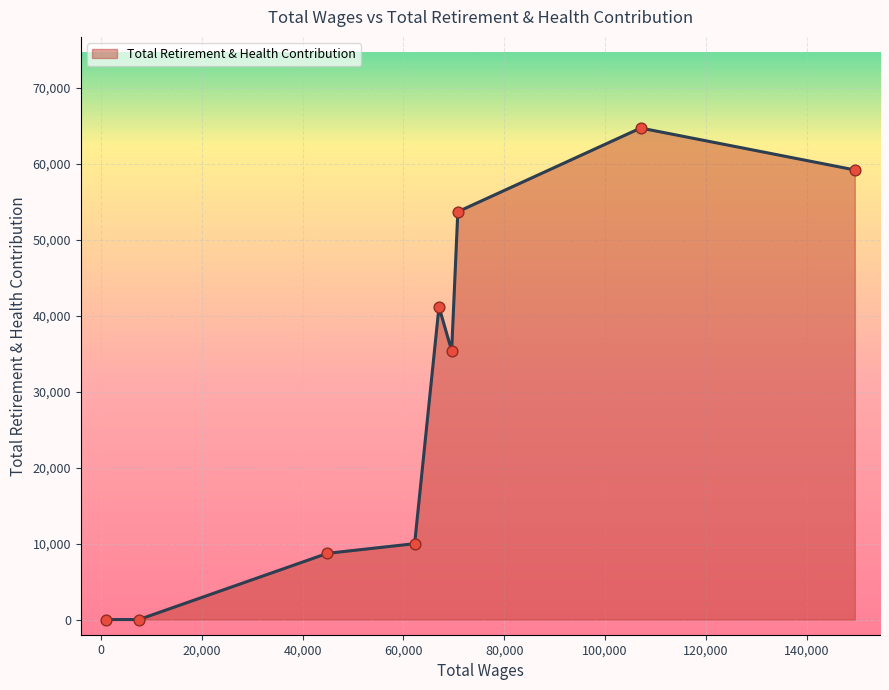

What is the difference between the maximum and minimum values?

64724